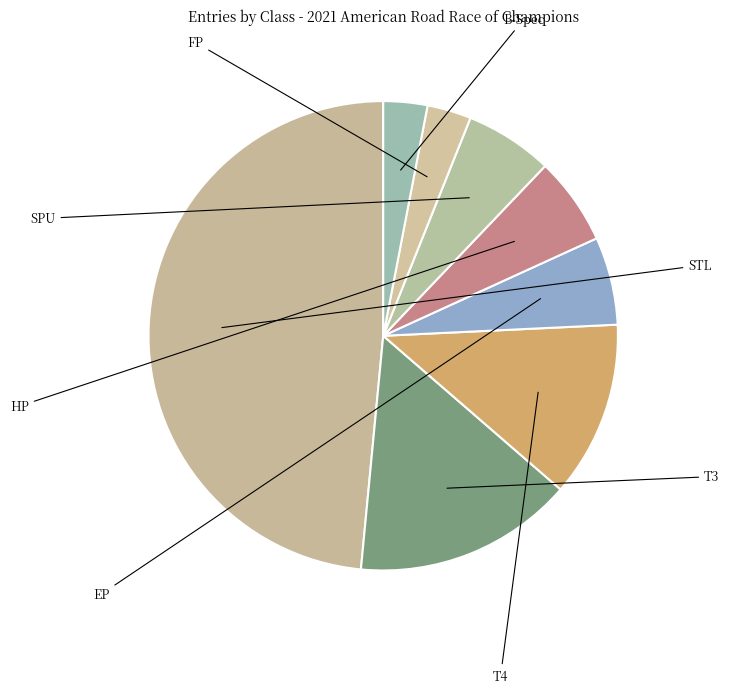

Is there any slice that represents more than half of the pie?

No